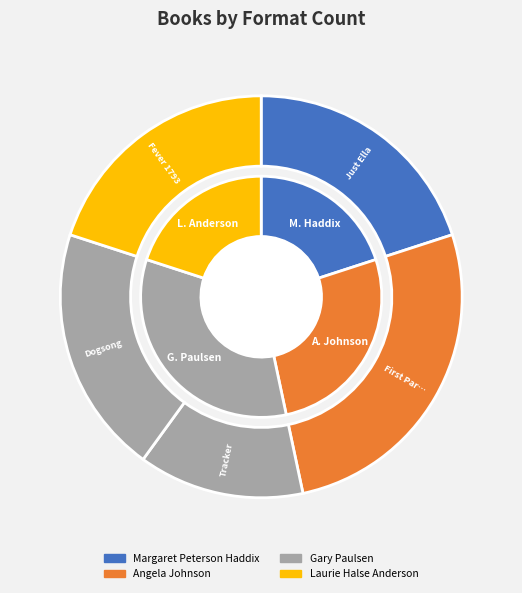

How many slices are in this pie chart?

5